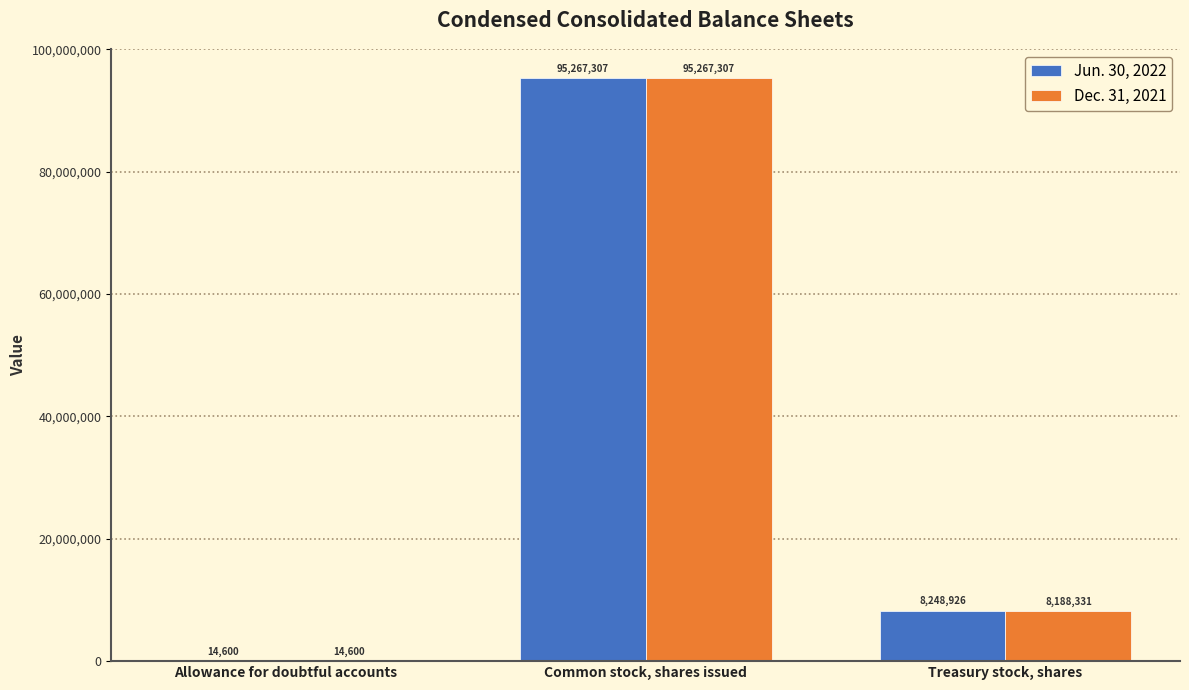

Reading left to right, extract all data points from this chart.

Jun. 30, 2022: Allowance for doubtful accounts=14600	Common stock, shares issued=95267307	Treasury stock, shares=8248926
Dec. 31, 2021: Allowance for doubtful accounts=14600	Common stock, shares issued=95267307	Treasury stock, shares=8188331